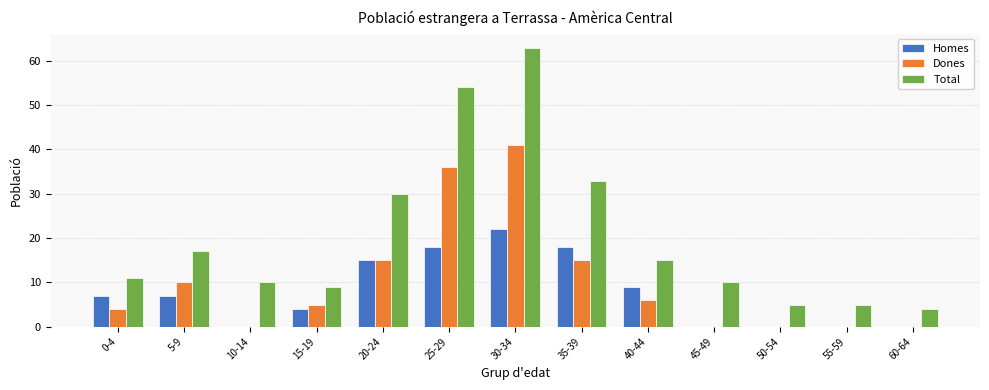

True or false: Homes has a value of 10 at 30-34.

False